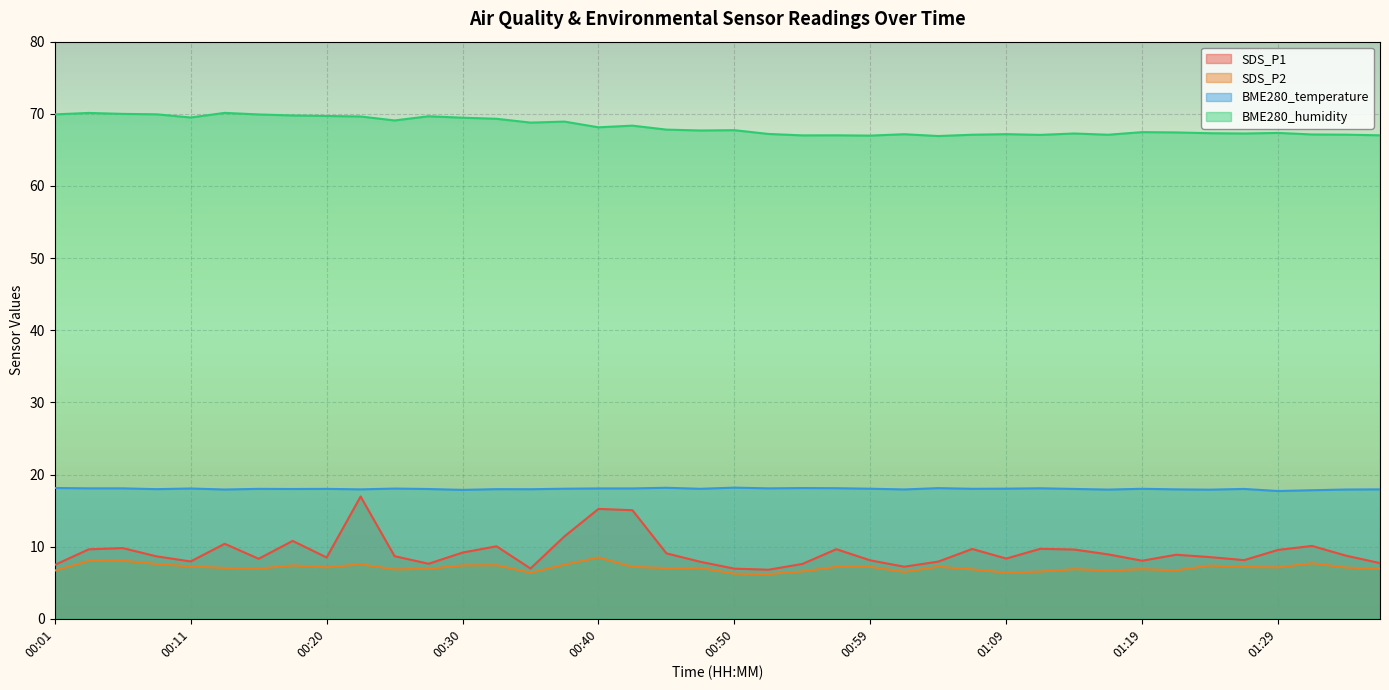

What is the sum of all BME280_humidity values?

2729.6